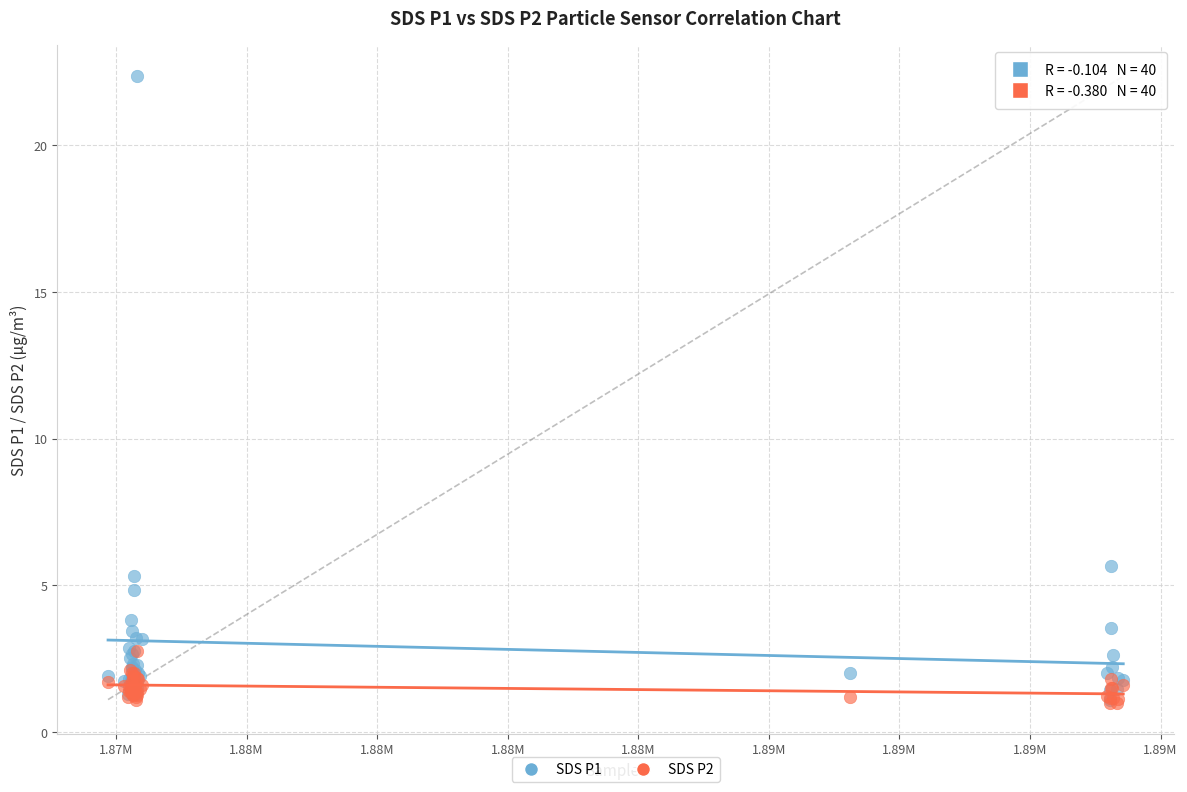

What are all the series names shown in the legend?

SDS P1, SDS P2